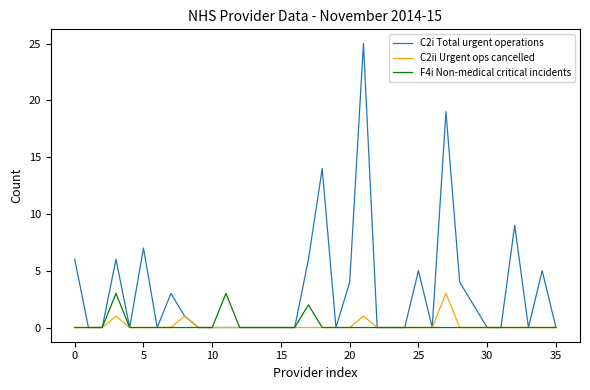

Which series has the largest total across all categories?

C2i Total urgent operations